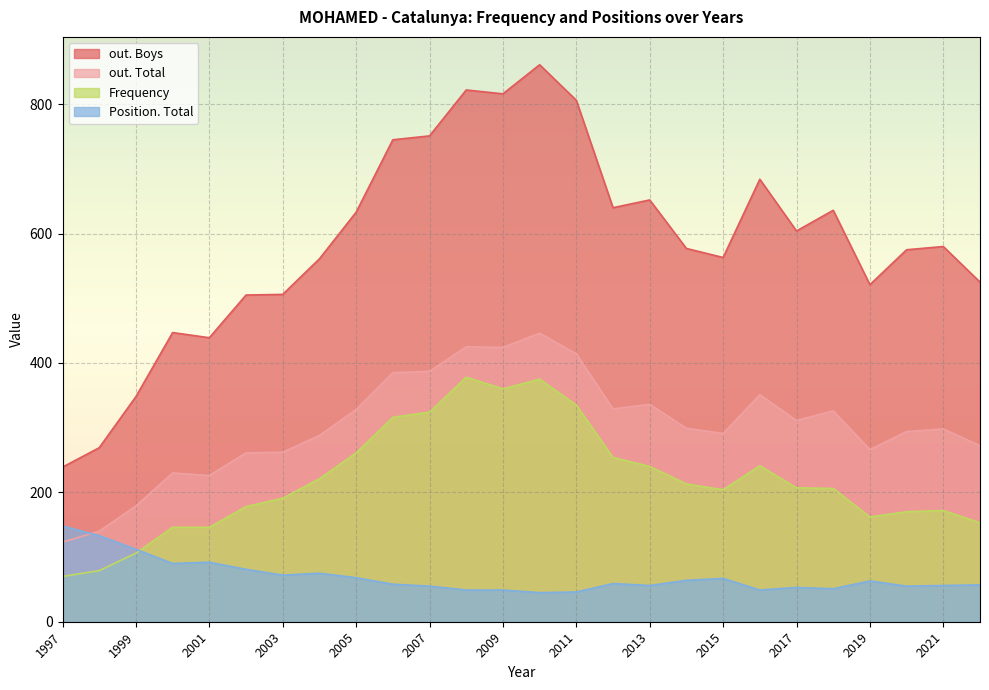

True or false: out. Total and Frequency cross at least once.

False